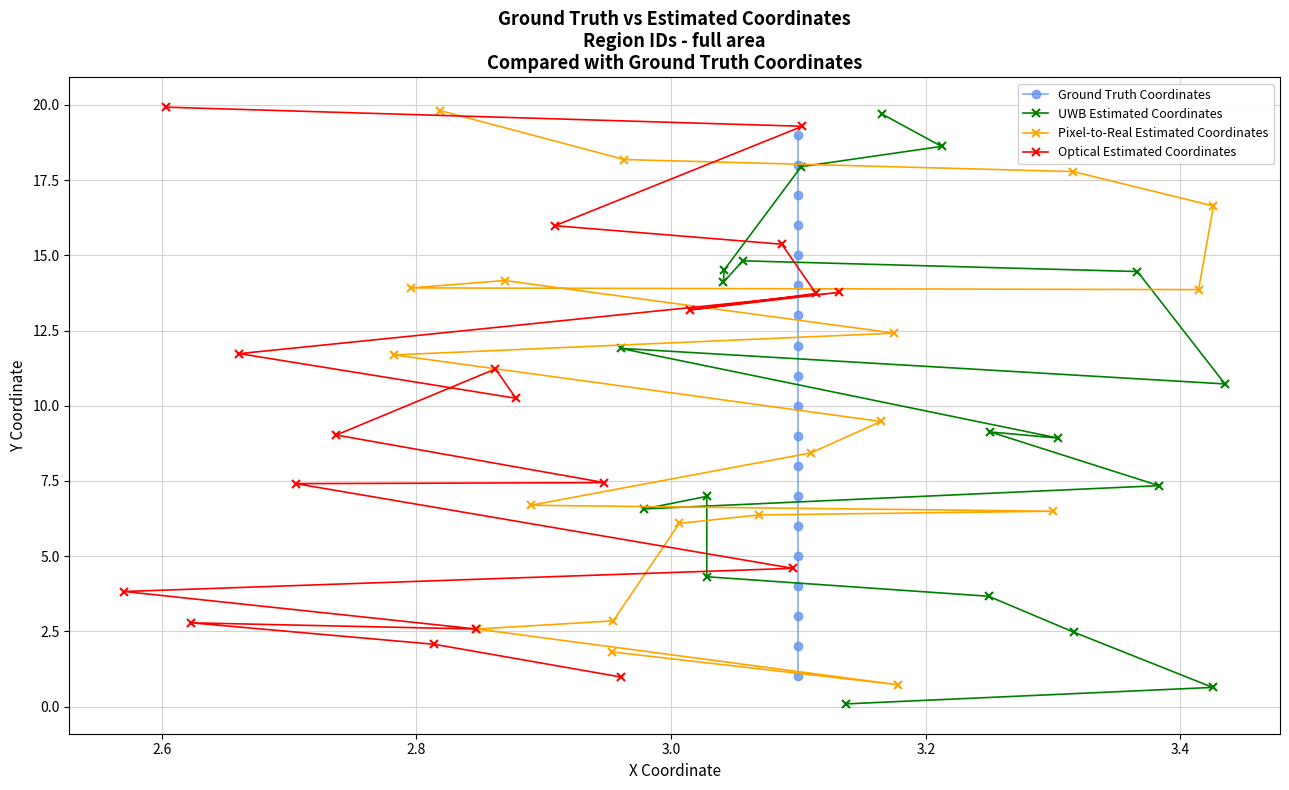

What is the value of the UWB Estimated Coordinates point at the 17th from the left?

7.3